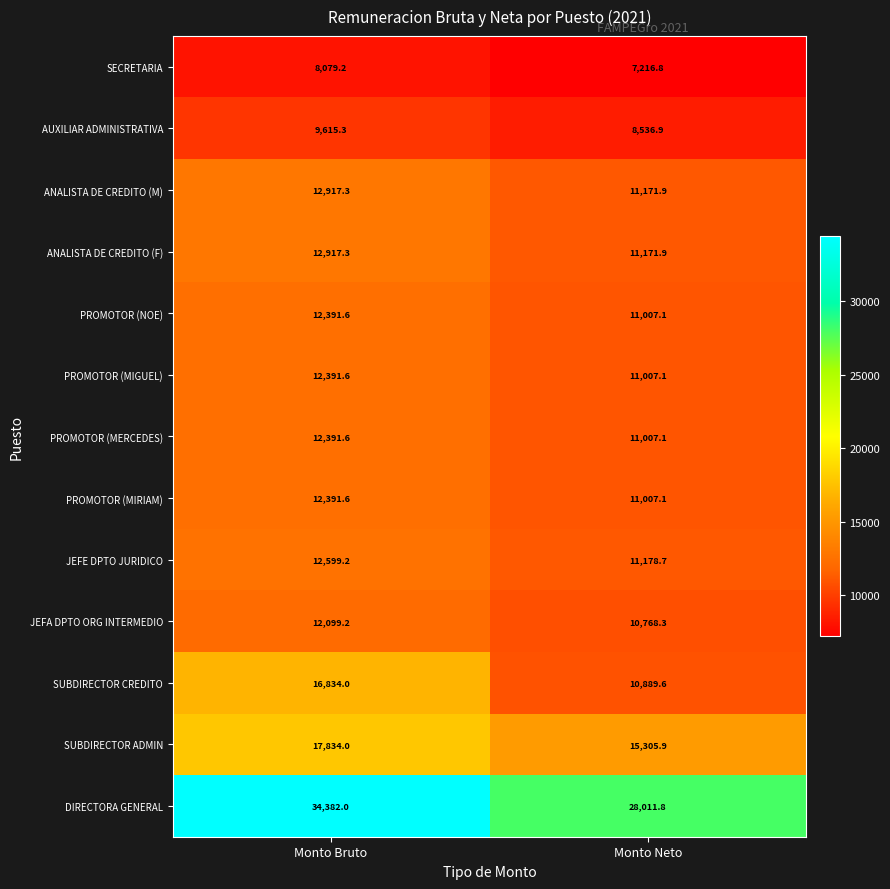

Reading right to left, transcribe all the data shown in this chart.

SECRETARIA: Monto Neto=7216.8	Monto Bruto=8079.2
AUXILIAR ADMINISTRATIVA: Monto Neto=8536.9	Monto Bruto=9615.3
ANALISTA DE CREDITO (M): Monto Neto=11171.9	Monto Bruto=12917.3
ANALISTA DE CREDITO (F): Monto Neto=11171.9	Monto Bruto=12917.3
PROMOTOR (NOE): Monto Neto=11007.1	Monto Bruto=12391.6
PROMOTOR (MIGUEL): Monto Neto=11007.1	Monto Bruto=12391.6
PROMOTOR (MERCEDES): Monto Neto=11007.1	Monto Bruto=12391.6
PROMOTOR (MIRIAM): Monto Neto=11007.1	Monto Bruto=12391.6
JEFE DPTO JURIDICO: Monto Neto=11178.7	Monto Bruto=12599.2
JEFA DPTO ORG INTERMEDIO: Monto Neto=10768.3	Monto Bruto=12099.2
SUBDIRECTOR CREDITO: Monto Neto=10889.6	Monto Bruto=16834.0
SUBDIRECTOR ADMIN: Monto Neto=15305.9	Monto Bruto=17834.0
DIRECTORA GENERAL: Monto Neto=28011.8	Monto Bruto=34382.0